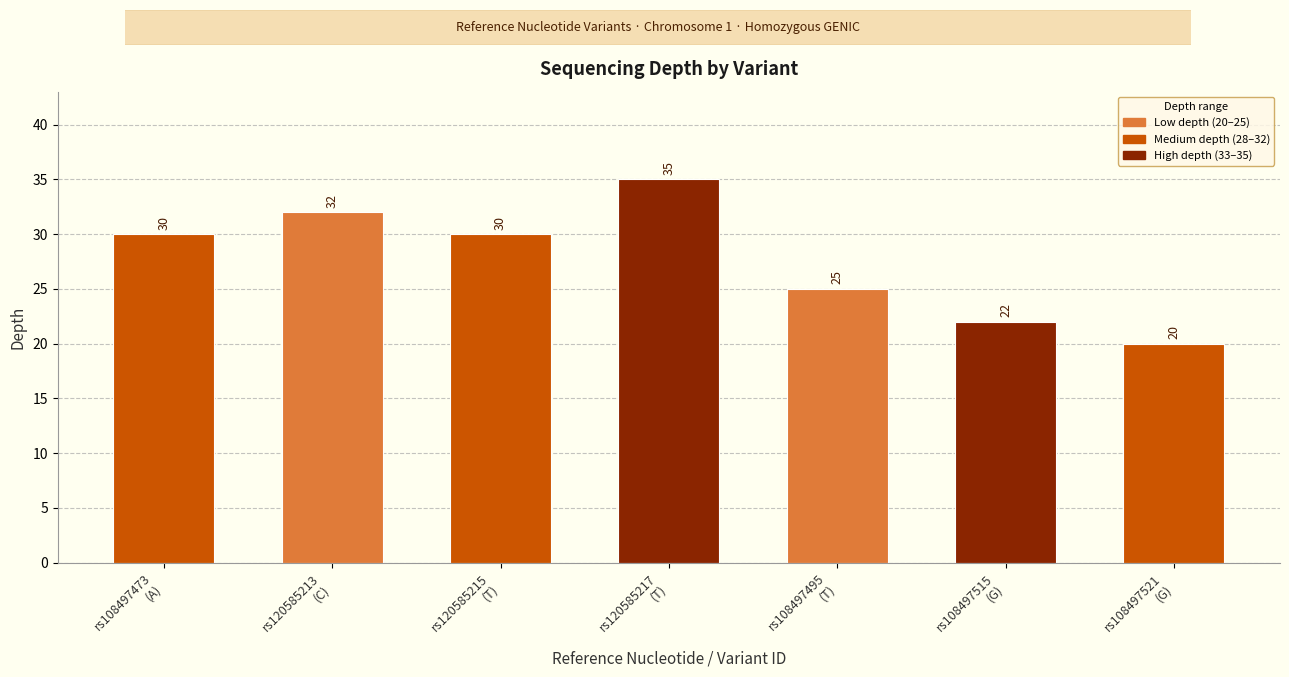

Reading right to left, list all the values displayed in this chart.

rs108497521
(G)=20	rs108497515
(G)=22	rs108497495
(T)=25	rs120585217
(T)=35	rs120585215
(T)=30	rs120585213
(C)=32	rs108497473
(A)=30